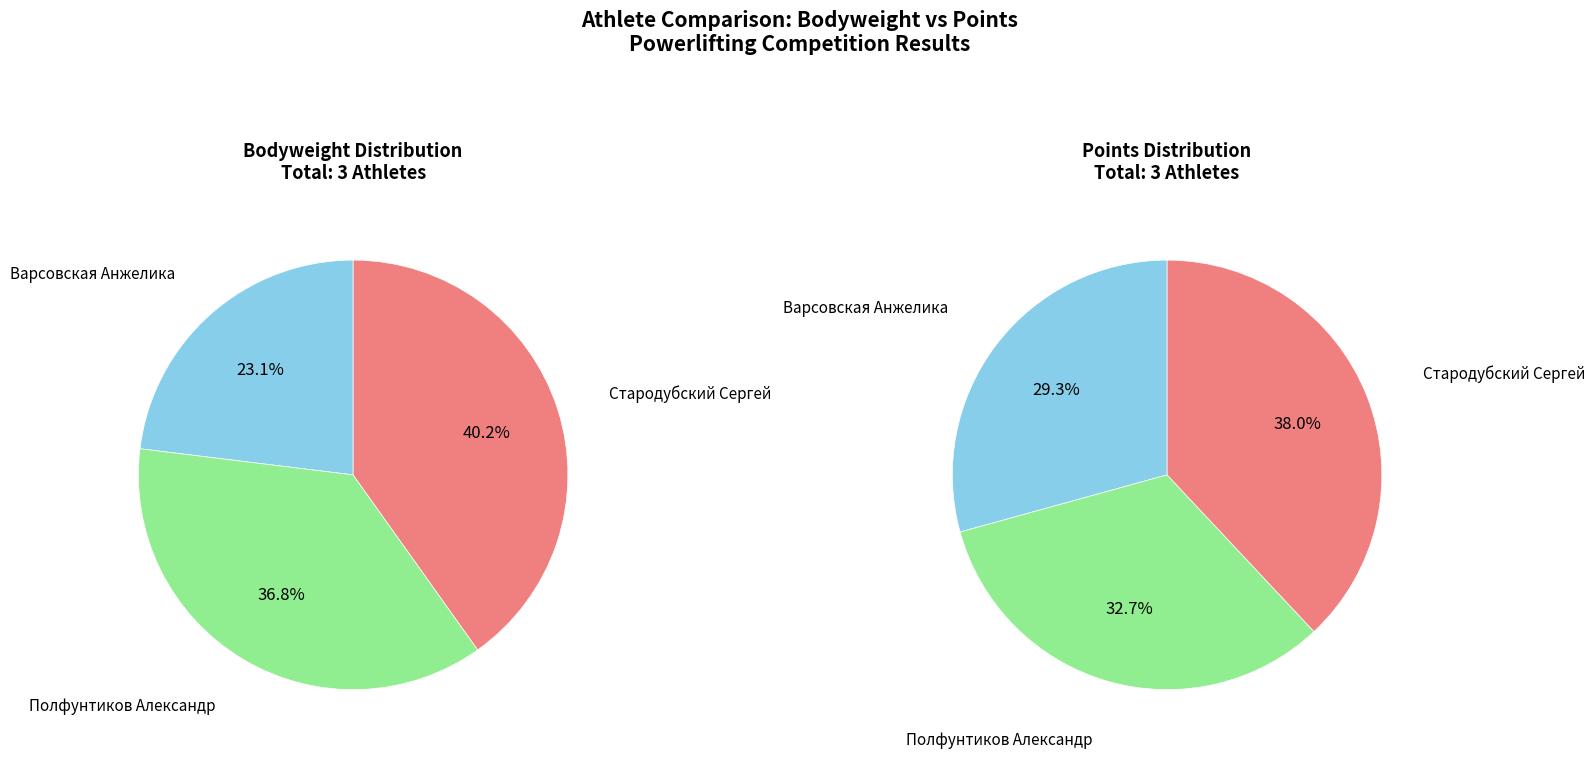

Is there a majority slice in this chart?

No